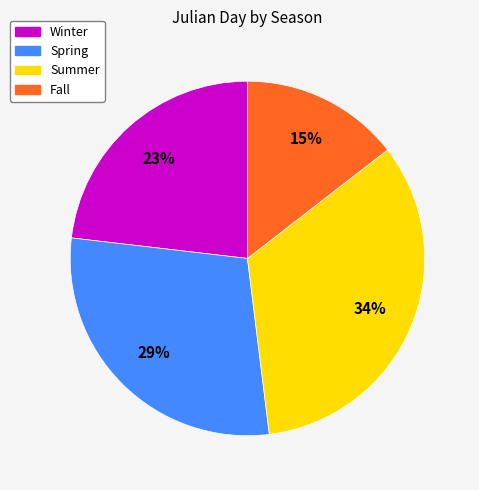

Is there any slice that represents more than half of the pie?

No